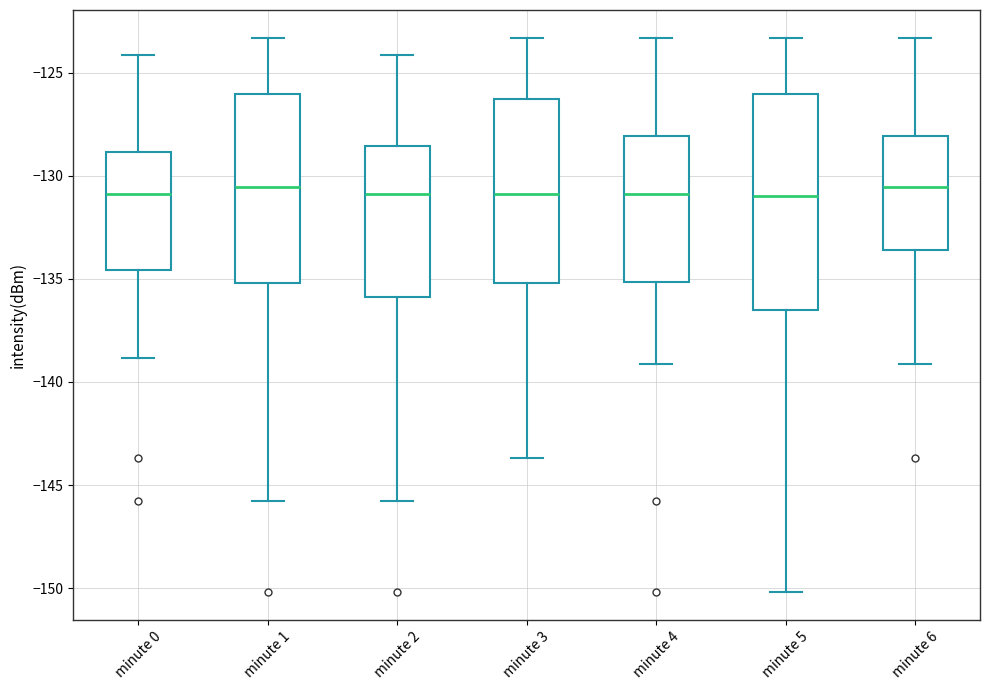

Reading left to right, read every box against the y-axis: the position of its median line, the range the box covers, and the ends of its whiskers. The values are not printed on the chart, so give them approximately, as read against the axis.

minute 0: median -131.0, box -134.5 to -129.0, whiskers -139.0 to -124.0
minute 1: median -130.5, box -135.0 to -126.0, whiskers -146.0 to -123.5
minute 2: median -131.0, box -136.0 to -128.5, whiskers -146.0 to -124.0
minute 3: median -131.0, box -135.0 to -126.5, whiskers -143.5 to -123.5
minute 4: median -131.0, box -135.0 to -128.0, whiskers -139.0 to -123.5
minute 5: median -131.0, box -136.5 to -126.0, whiskers -150.0 to -123.5
minute 6: median -130.5, box -133.5 to -128.0, whiskers -139.0 to -123.5